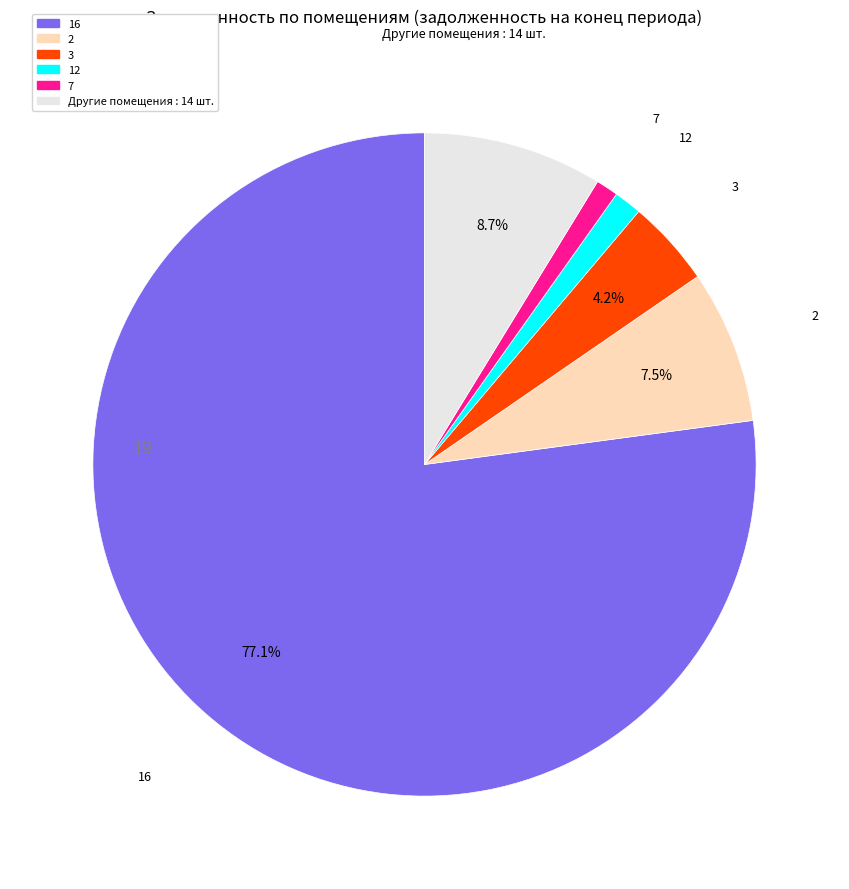

Count the number of slices in the pie.

6